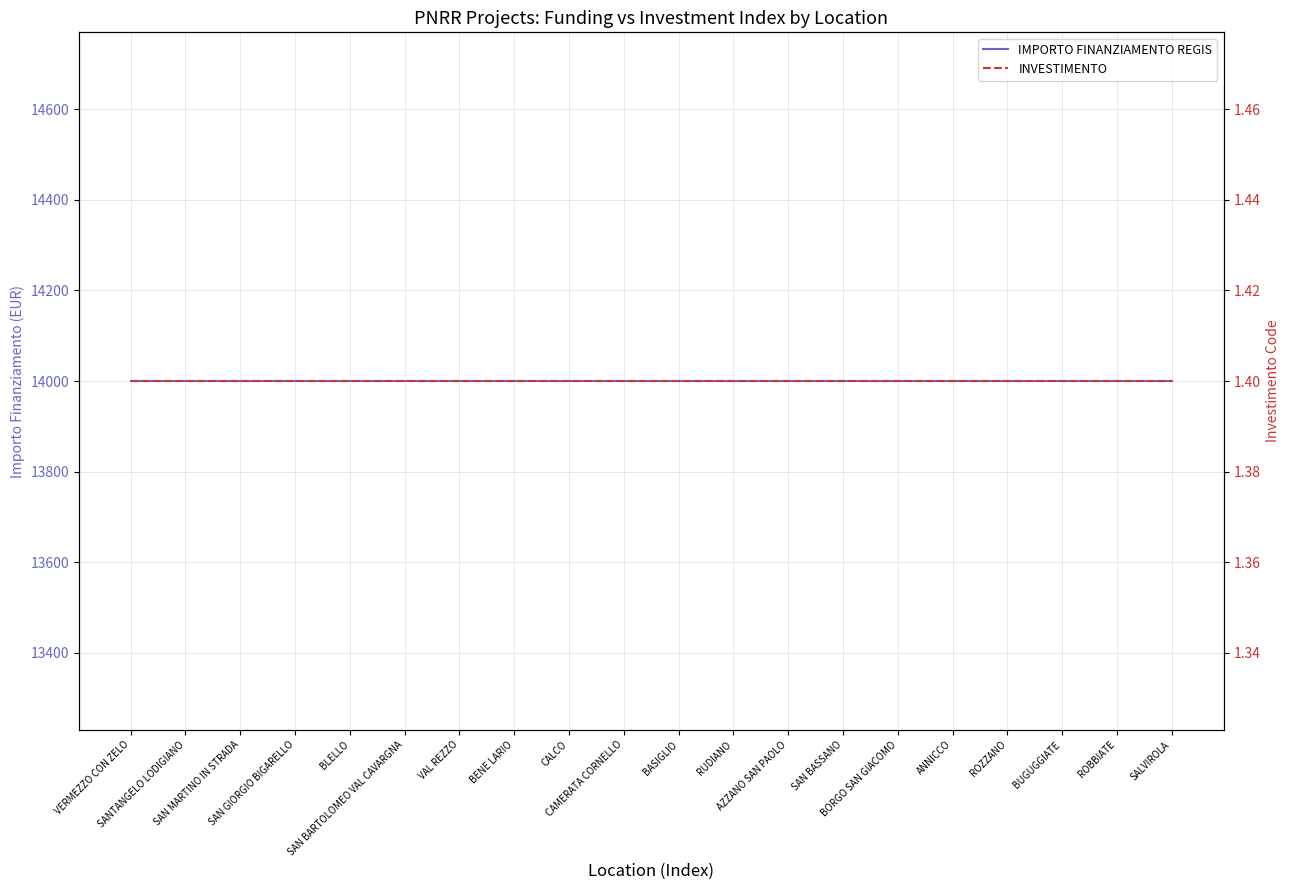

The value of IMPORTO FINANZIAMENTO REGIS at SANTANGELO LODIGIANO is 14000.0. True or false?

True